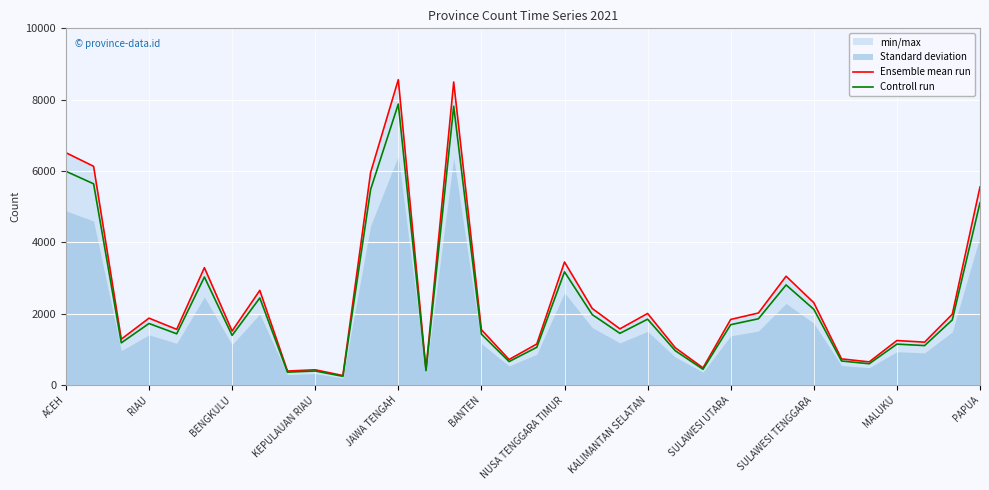

True or false: Controll run has a value of 1427.8 at BANTEN.

True